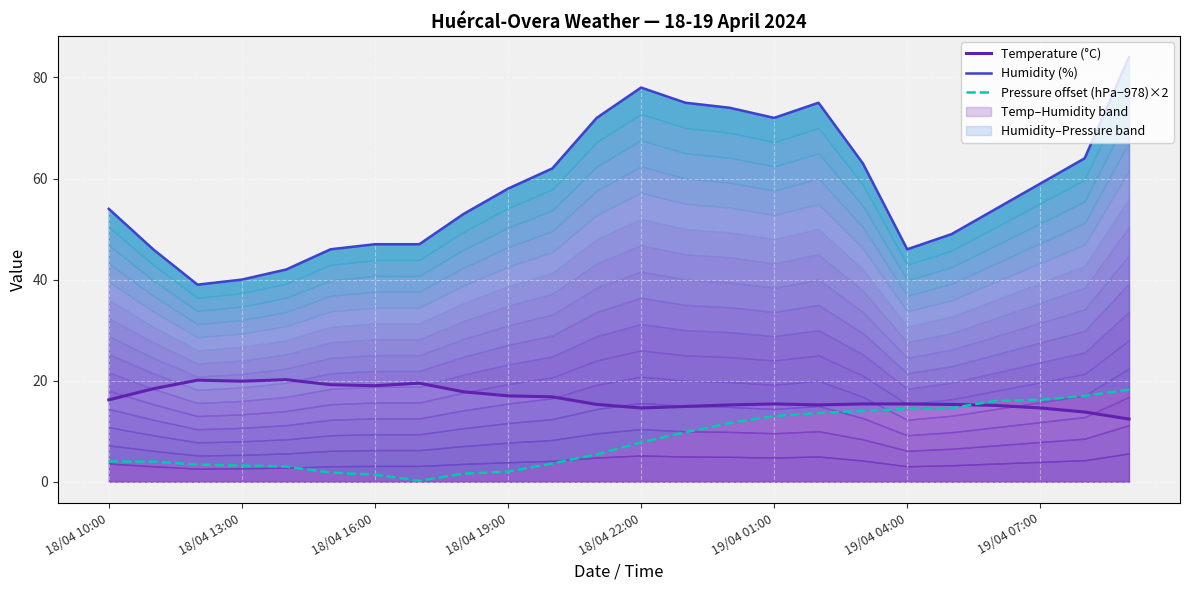

Rank the series by their maximum value, from highest to lowest.

Humidity (%), Temperature (°C), Pressure offset (hPa−978)×2